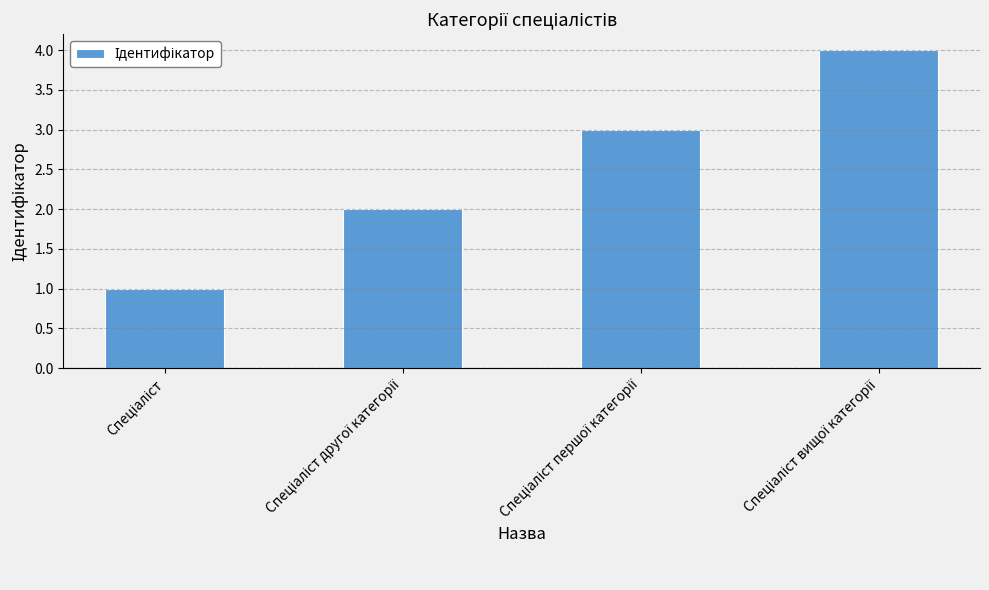

What is the value of the 1st bar from the left?

1